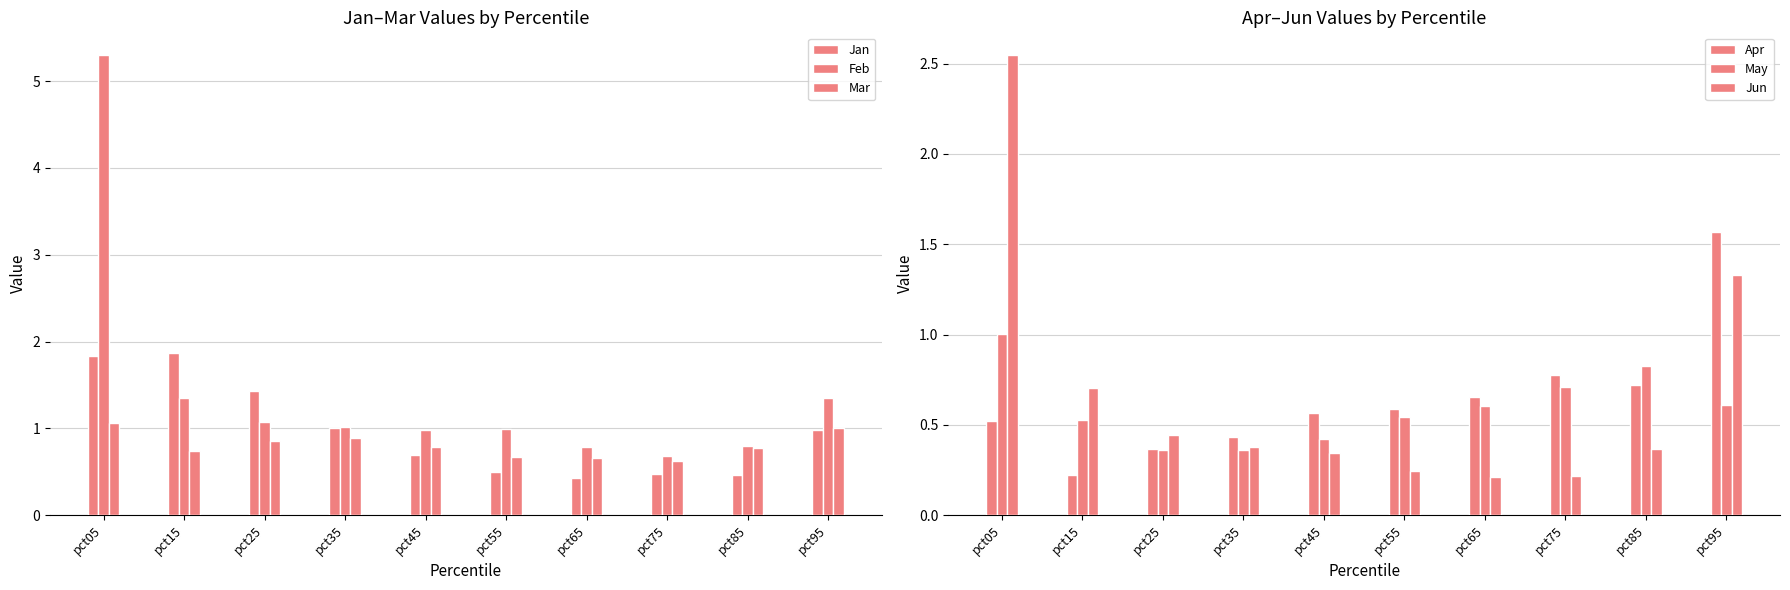

Which category has the lowest value across all series?

pct65